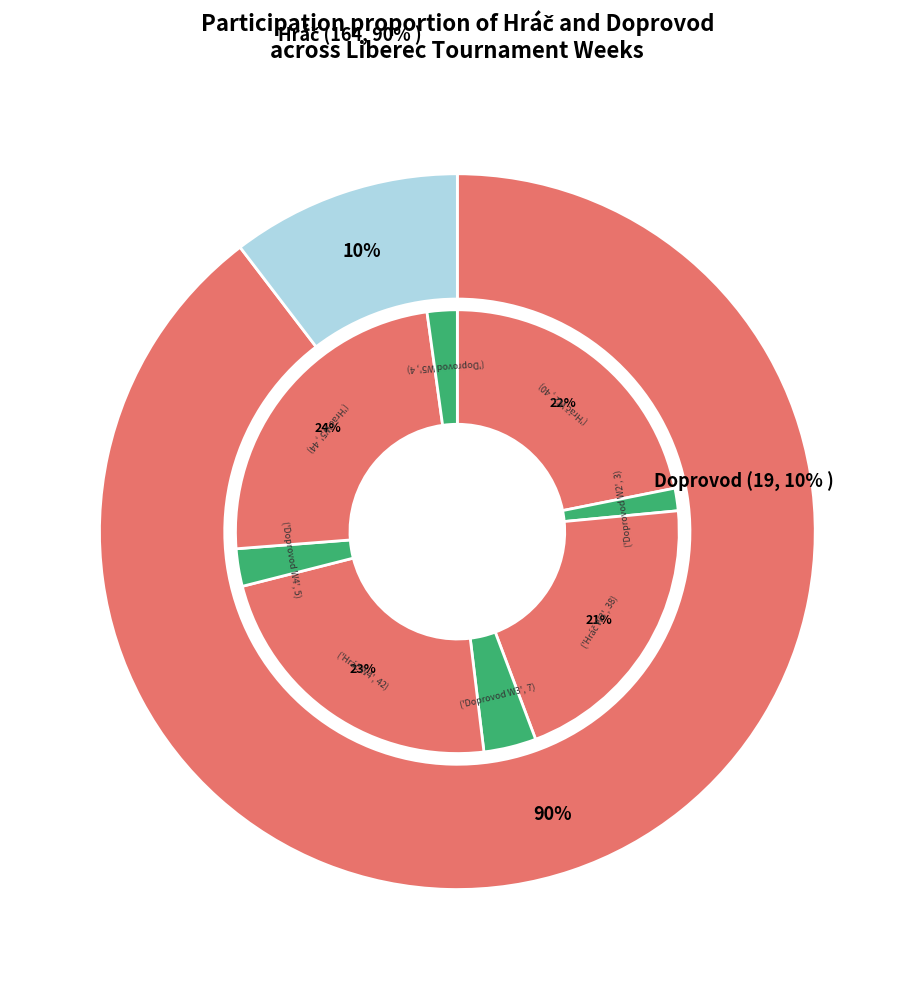

True or false: Doprovod accounts for 14% of the total.

False